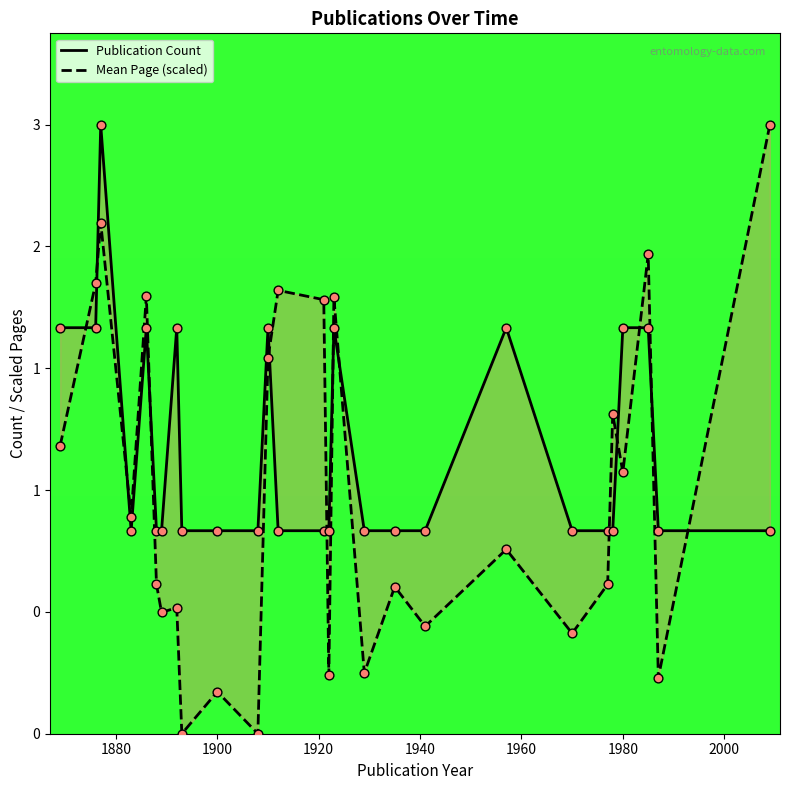

Which series has the largest Y range (max minus min)?

Mean Page (scaled)